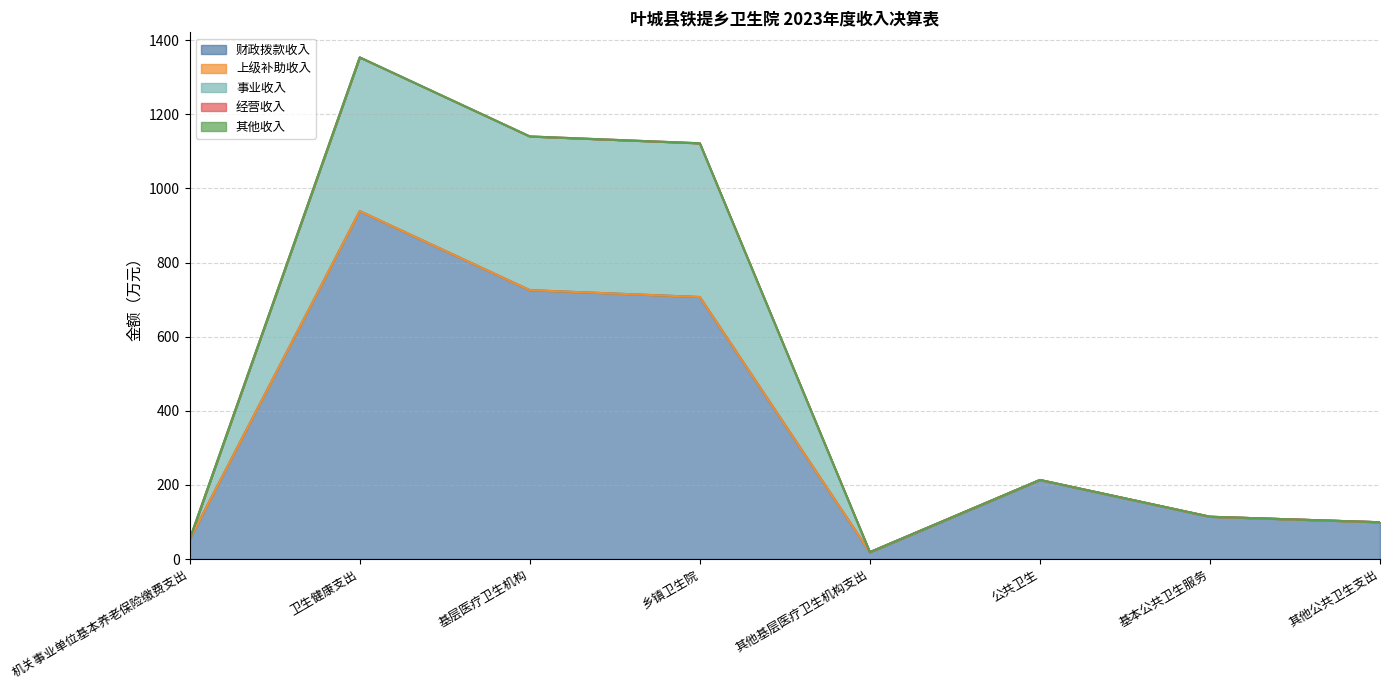

Which series has the largest range (max minus min)?

财政拨款收入